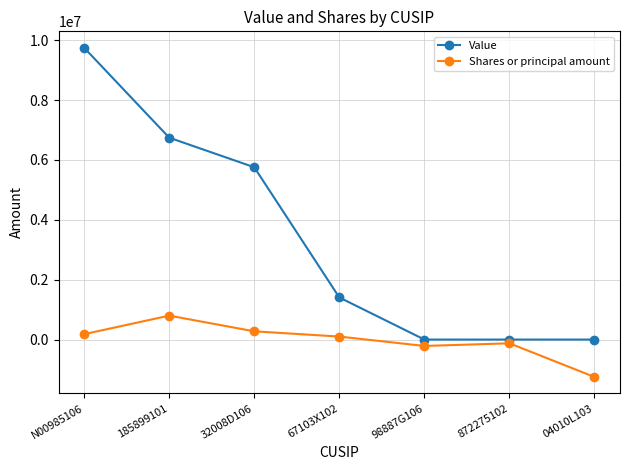

Which series has the largest range (max minus min)?

Value